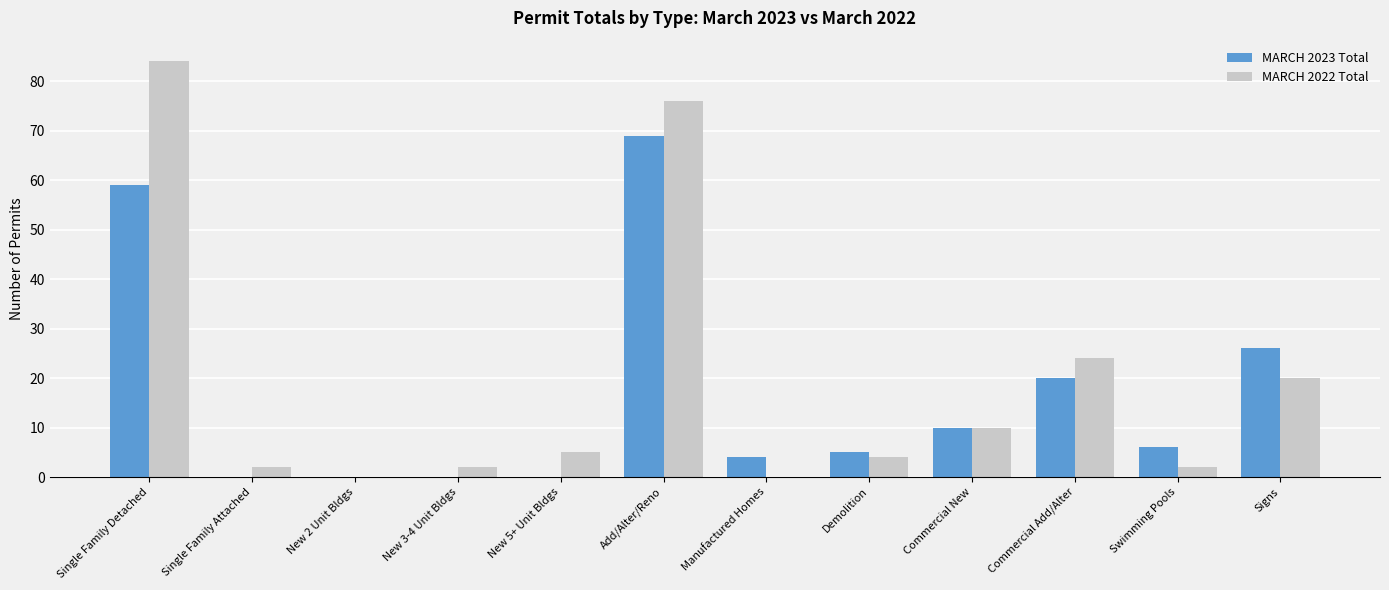

Reading left to right, what are all the values shown in this chart?

MARCH 2023 Total: Single Family Detached=59	Single Family Attached=0	New 2 Unit Bldgs=0	New 3-4 Unit Bldgs=0	New 5+ Unit Bldgs=0	Add/Alter/Reno=69	Manufactured Homes=4	Demolition=5	Commercial New=10	Commercial Add/Alter=20	Swimming Pools=6	Signs=26
MARCH 2022 Total: Single Family Detached=84	Single Family Attached=2	New 2 Unit Bldgs=0	New 3-4 Unit Bldgs=2	New 5+ Unit Bldgs=5	Add/Alter/Reno=76	Manufactured Homes=0	Demolition=4	Commercial New=10	Commercial Add/Alter=24	Swimming Pools=2	Signs=20